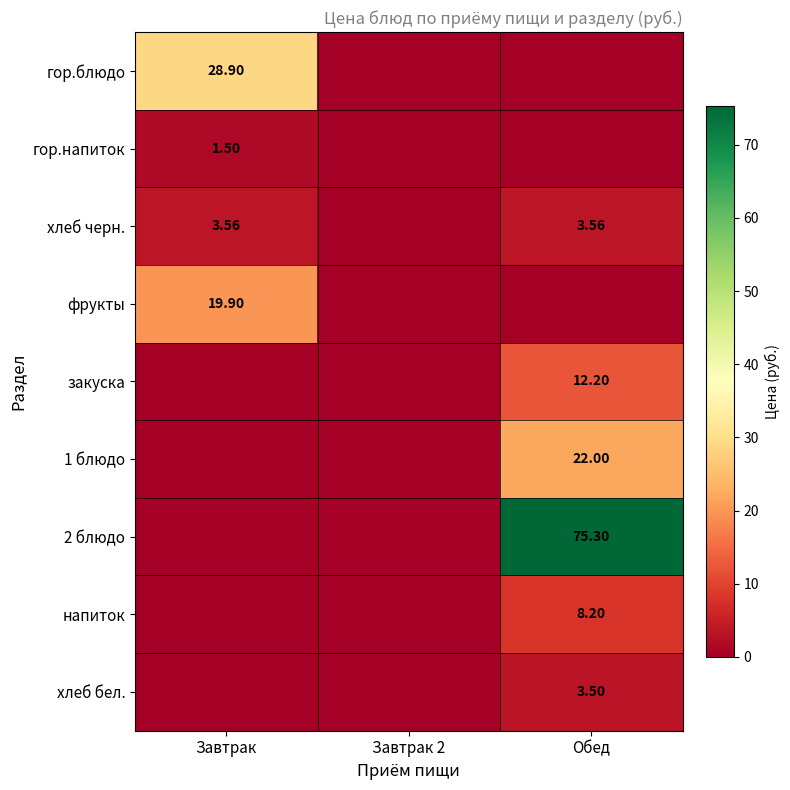

Rank the categories by 1 блюдо value from highest to lowest.

Обед, Завтрак, Завтрак 2